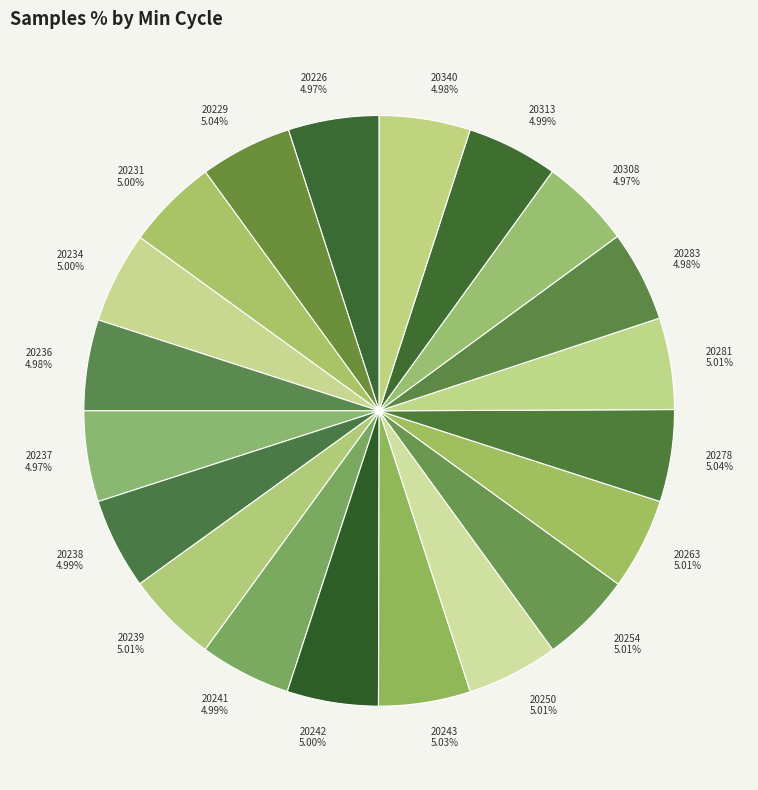

Is there any slice that represents more than half of the pie?

No